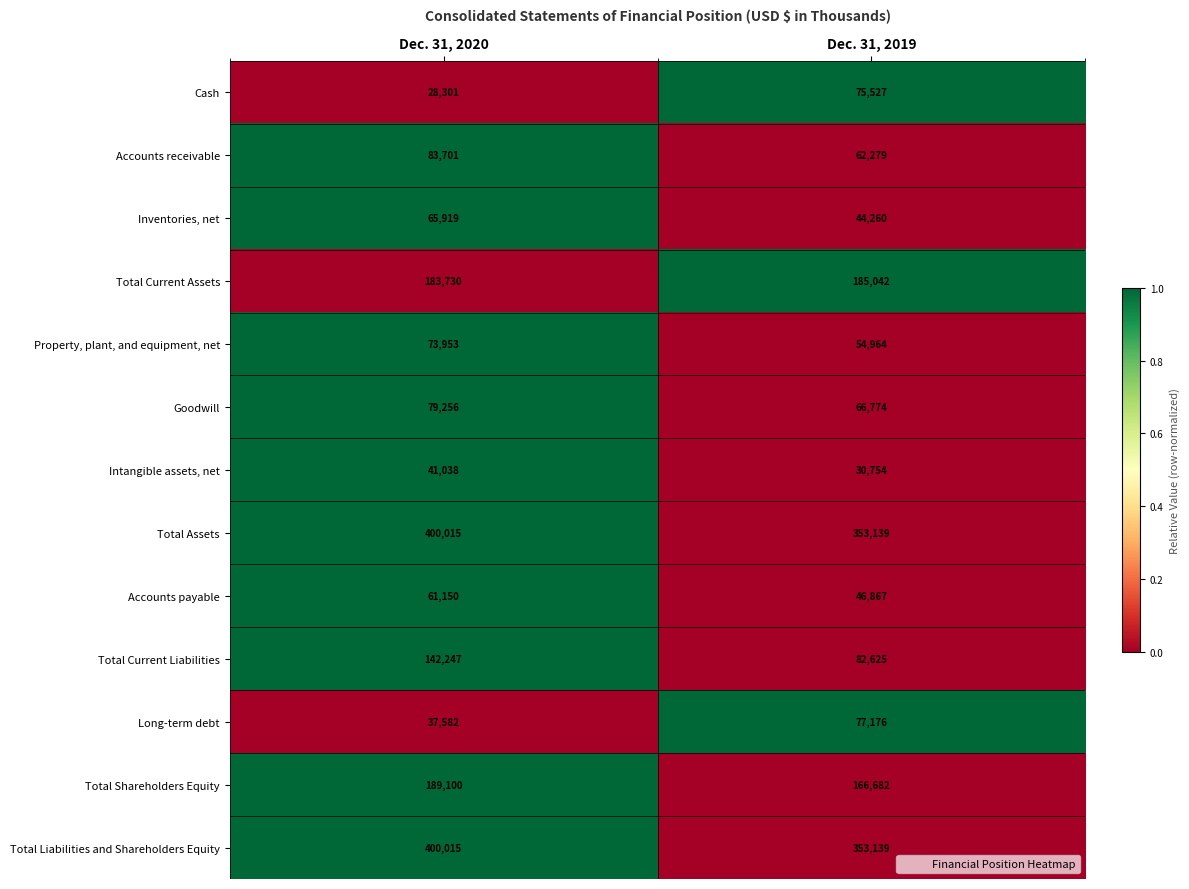

Rank the categories by Total Assets value from highest to lowest.

Dec. 31, 2020, Dec. 31, 2019